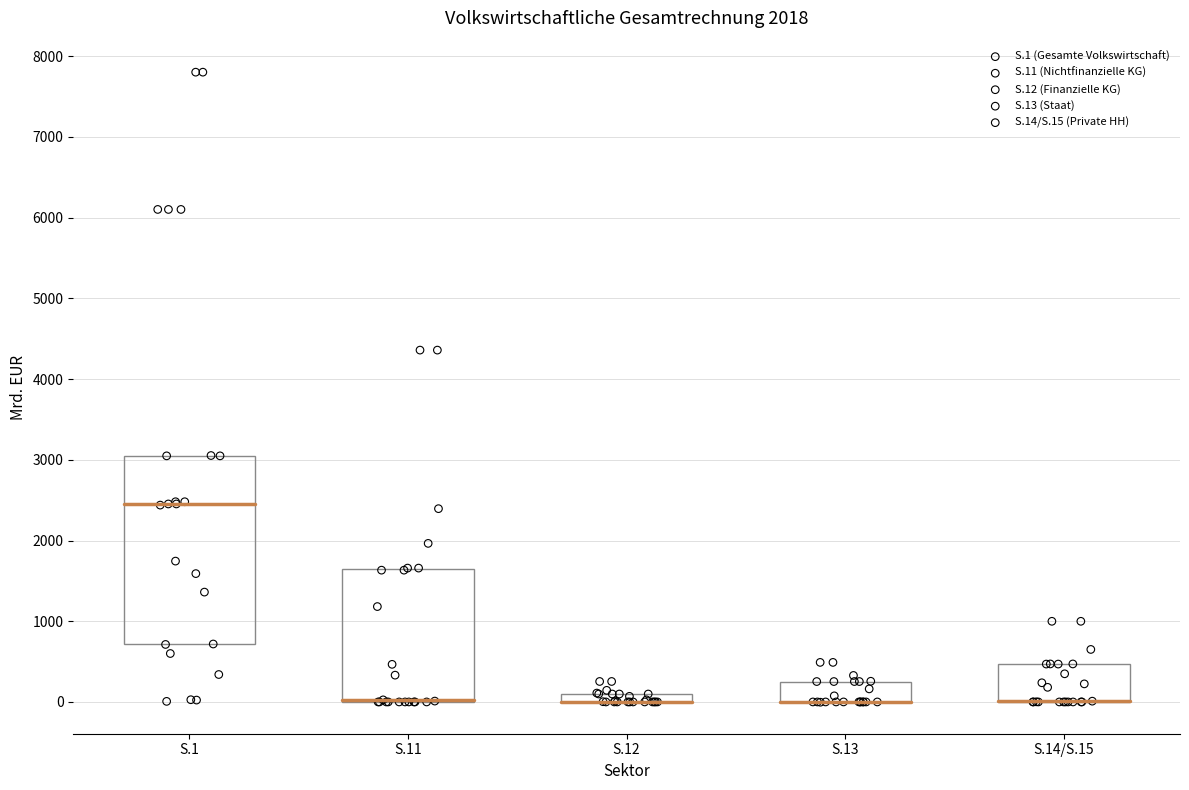

Which series reaches the maximum Y coordinate?

S.1 (Gesamte Volkswirtschaft)